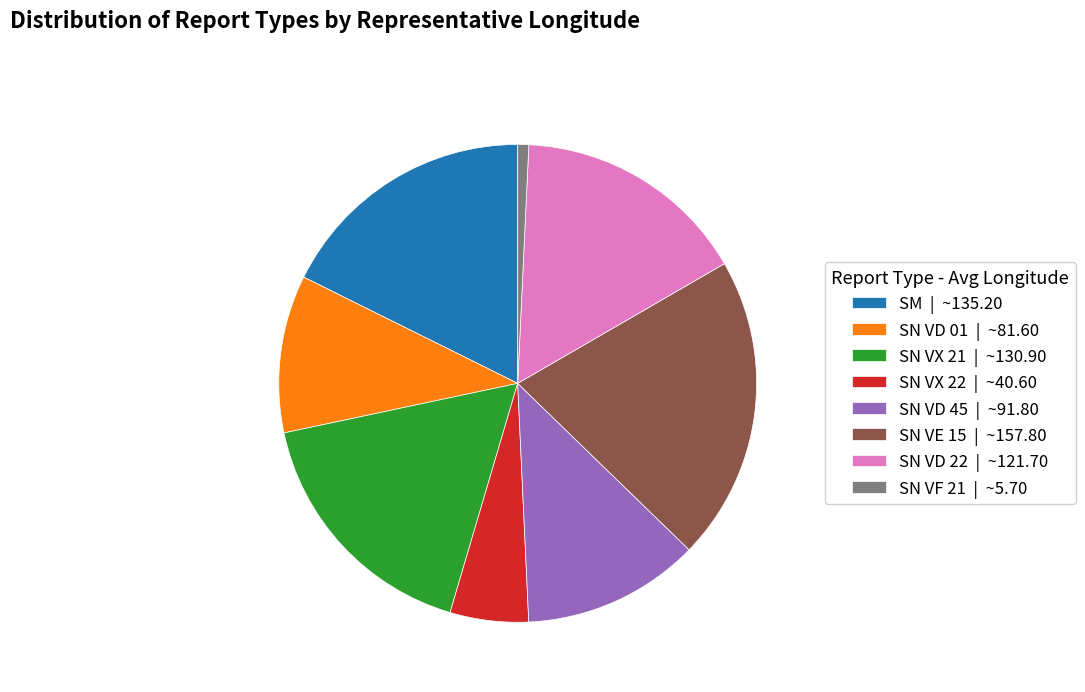

Is it true that SN VF 21 | ~5.70 is 13% of the pie?

False